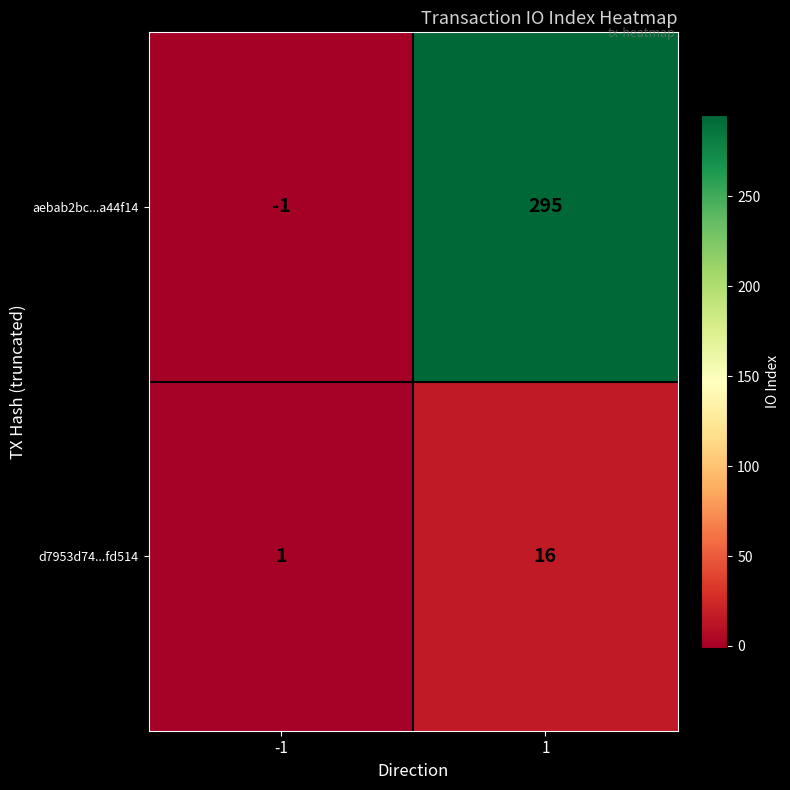

The value of aebab2bc...a44f14 at 1 is 174. True or false?

False